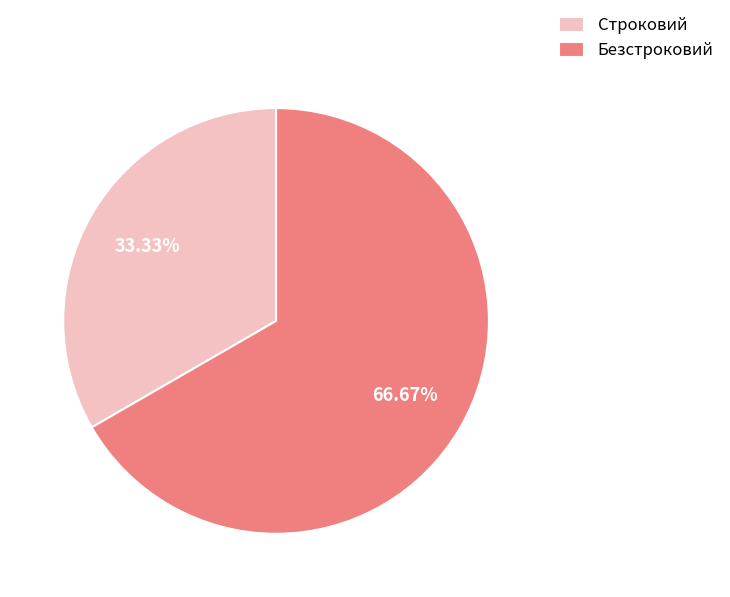

How many segments does this pie chart have?

2